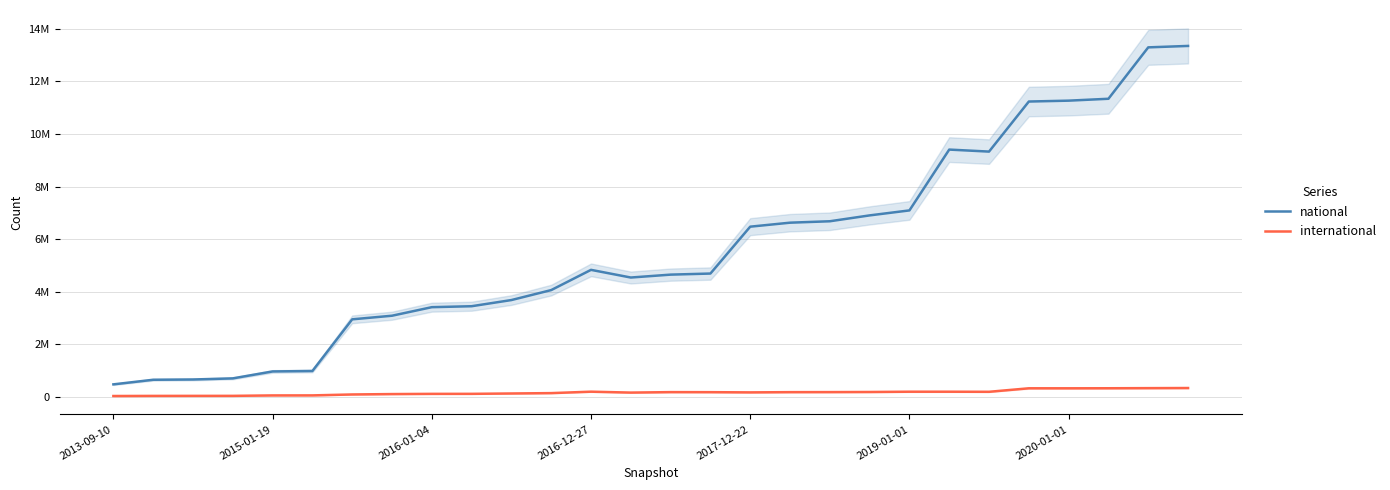

Which series has the largest range (max minus min)?

national